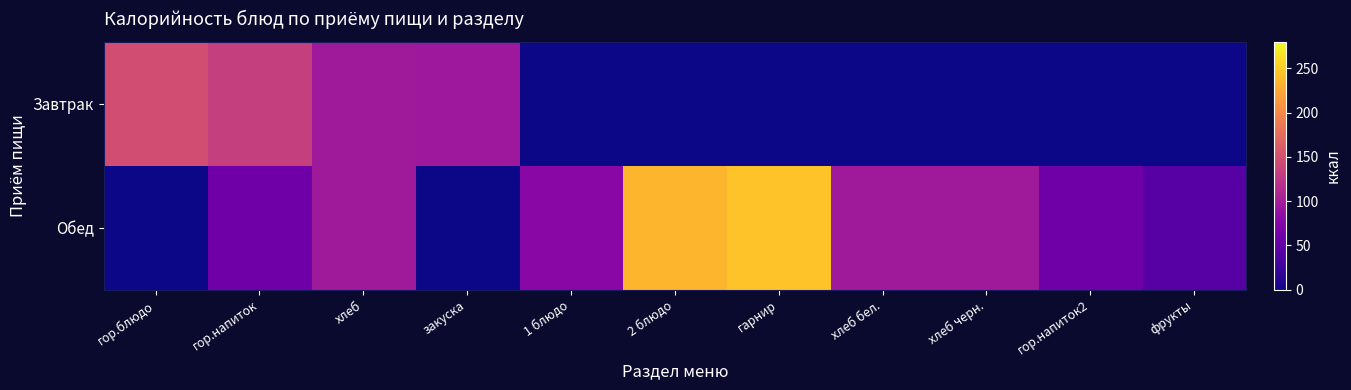

Between хлеб бел. and 1 блюдо, which is larger?

хлеб бел.